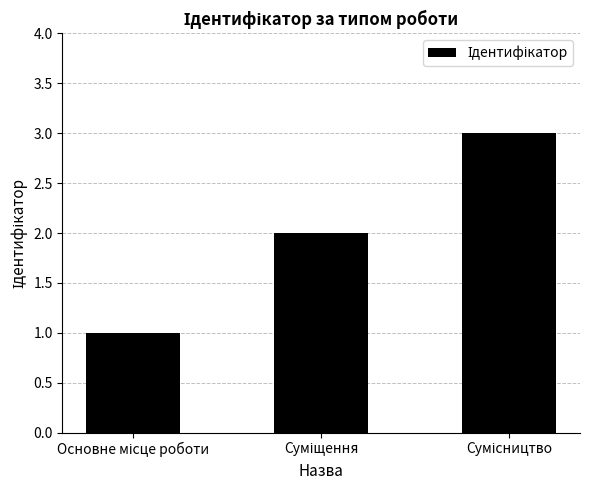

Count the number of data series in this chart.

1